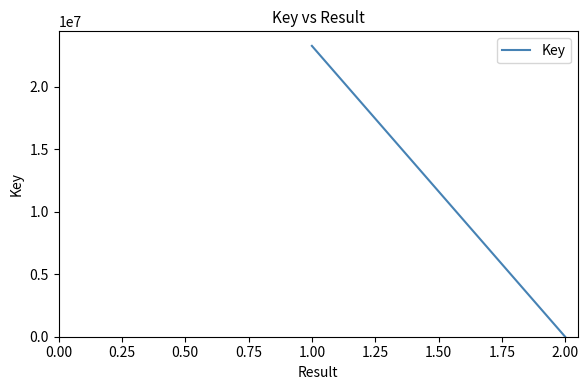

What is the average value?

11645377